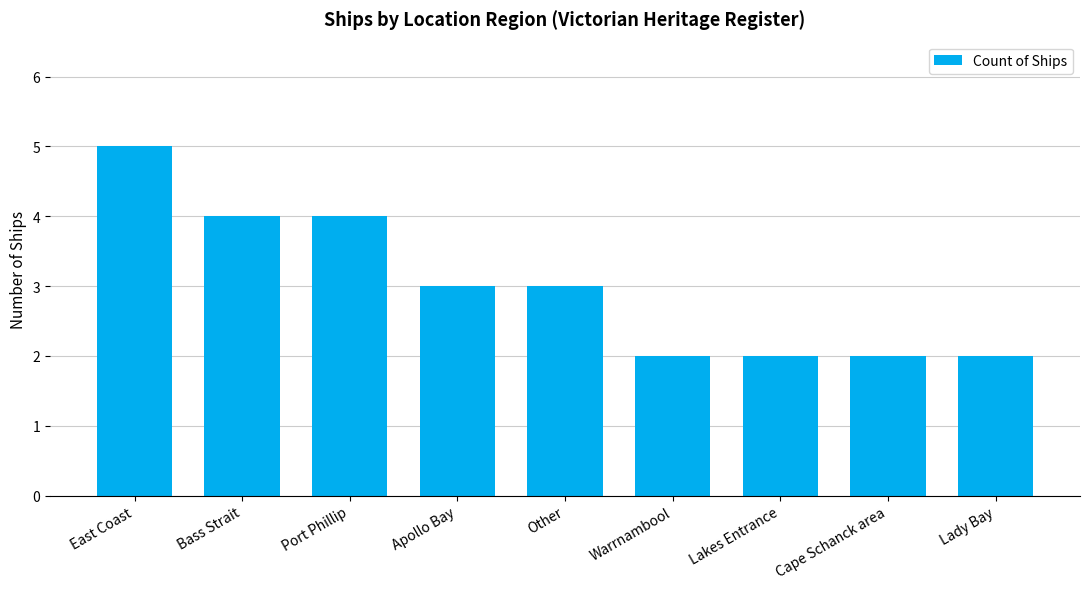

The value at Port Phillip is 4. True or false?

True